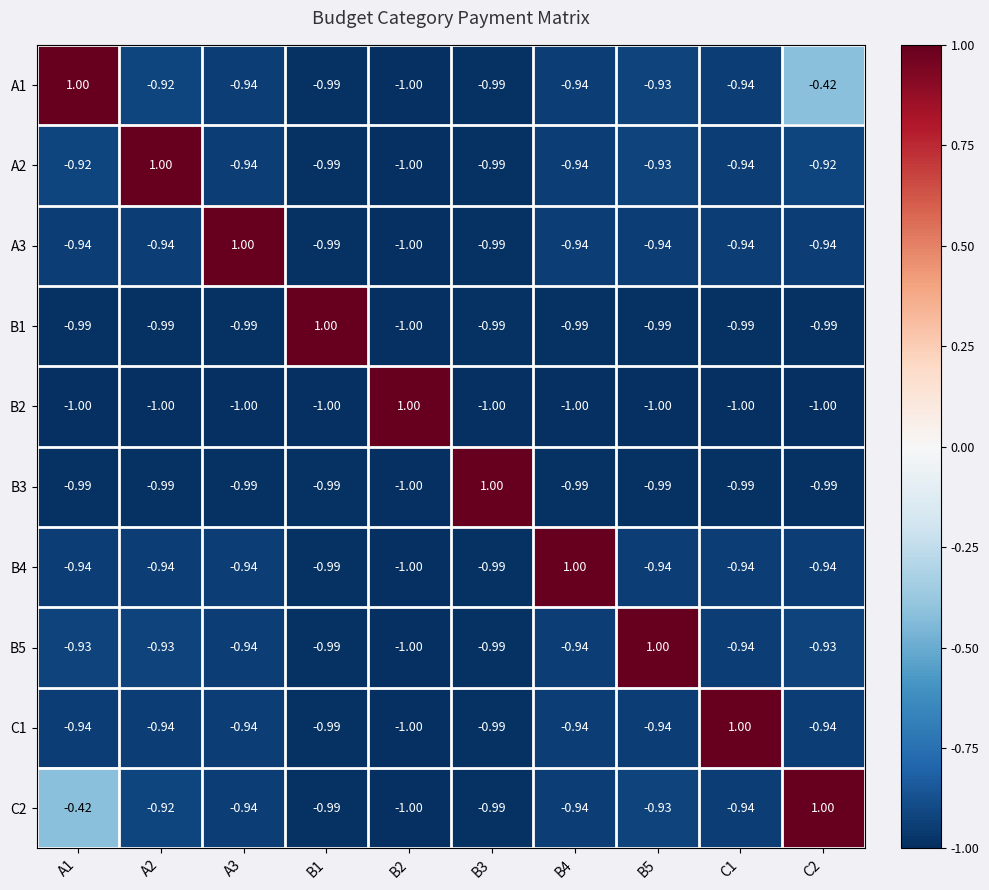

Rank the series at B3 from lowest to highest value.

B2, A1, A2, A3, B1, B4, B5, C1, C2, B3